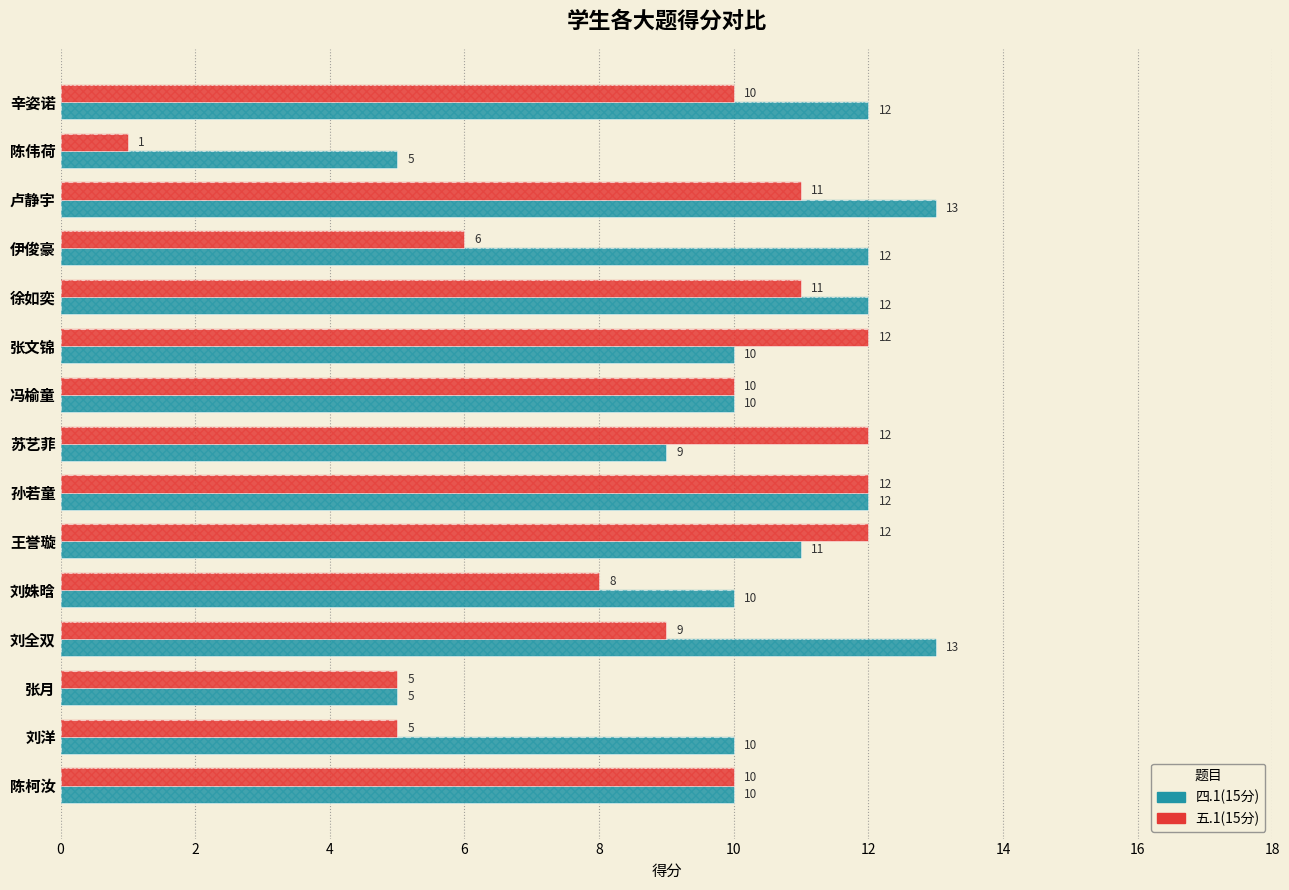

Does the chart contain any negative values?

No